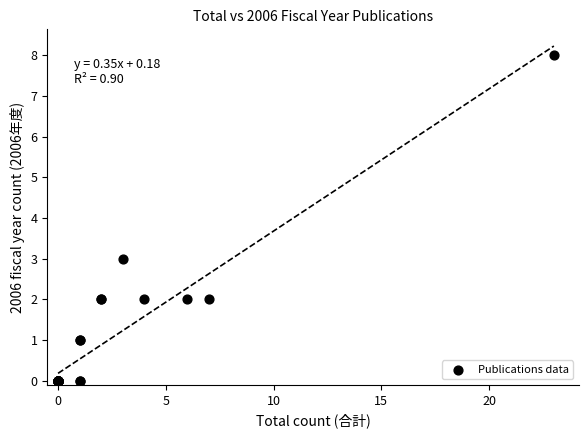

What Y value in the scatter plot is closest to 4?

3